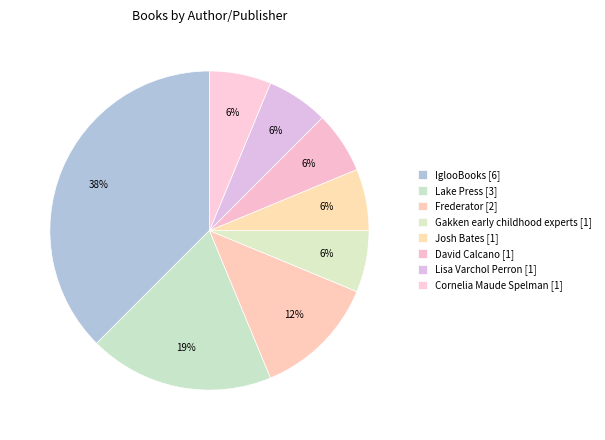

What is the ratio of the value at Lake Press to the value at Frederator?

1.5